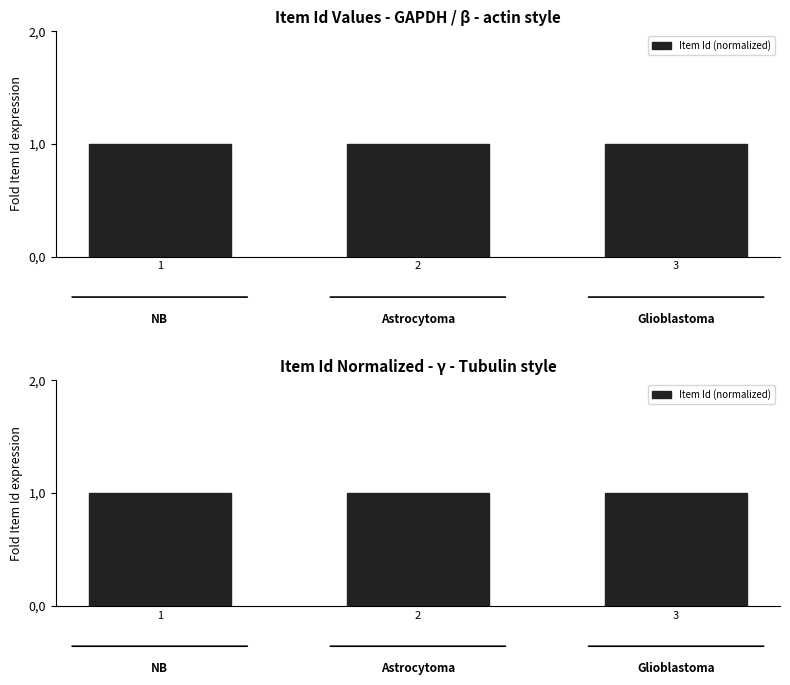

Approximately how many times larger is the value at 2 compared to 3?

1.0